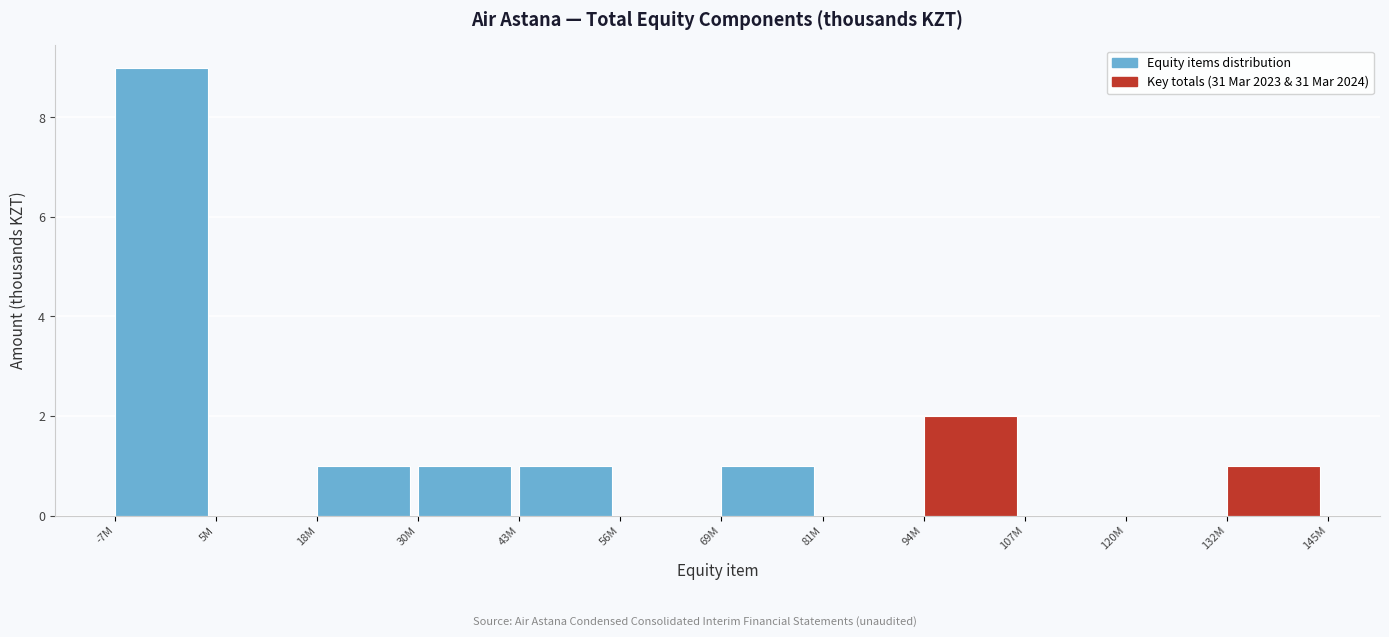

Reading left to right, extract all data points from this chart.

-7M=9	5M=0	18M=1	30M=1	43M=1	56M=0	69M=1	81M=0	94M=2	107M=0	120M=0	132M=1